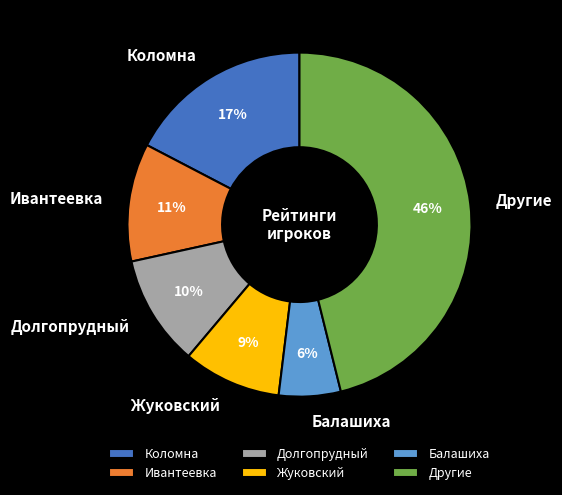

The Балашиха slice represents 14% of the pie. True or false?

False